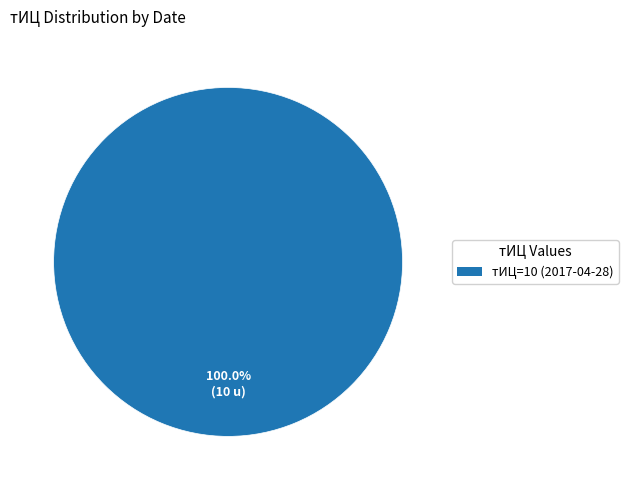

How many slices are in this pie chart?

1